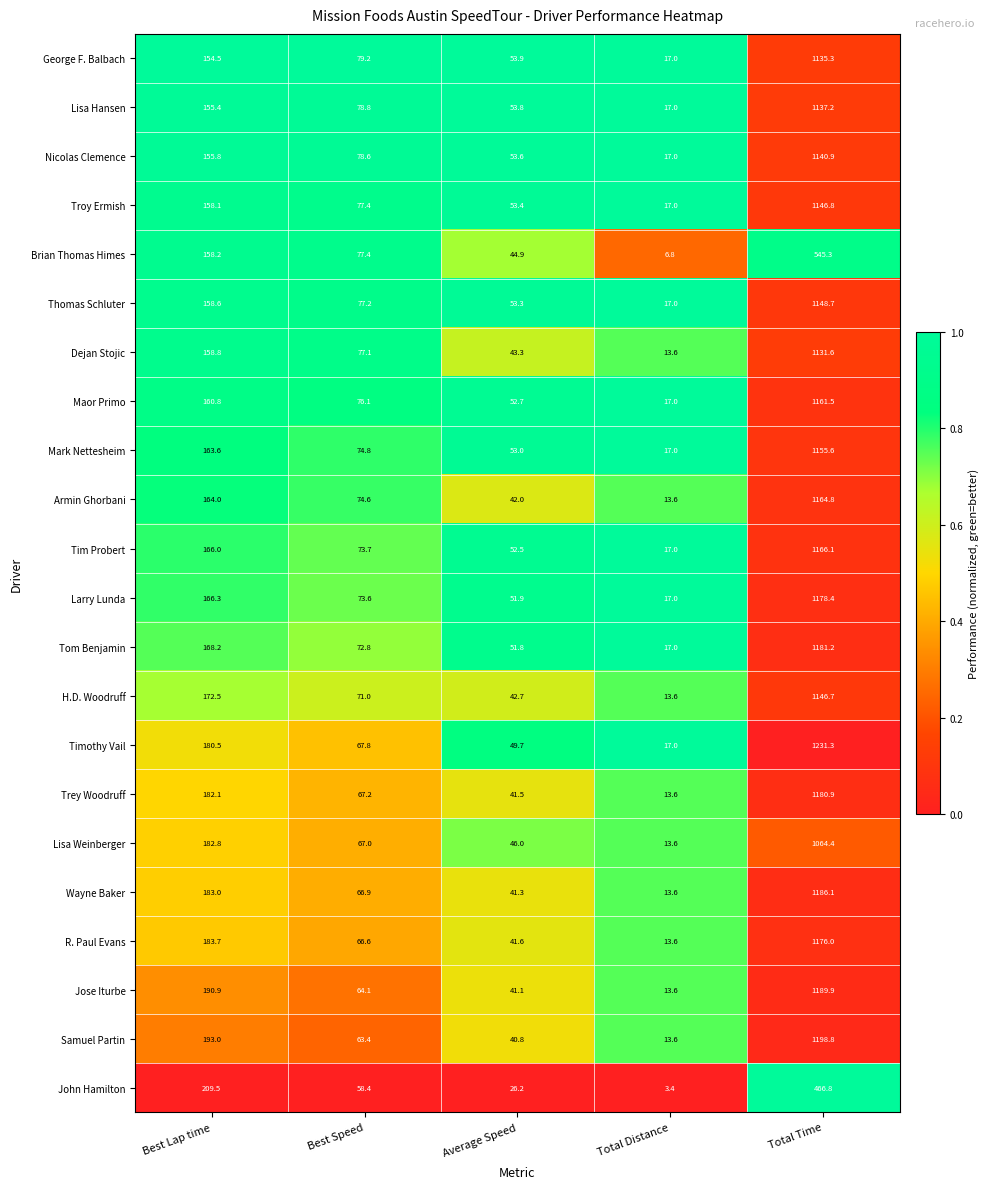

What is the minimum value shown in the chart?

3.4